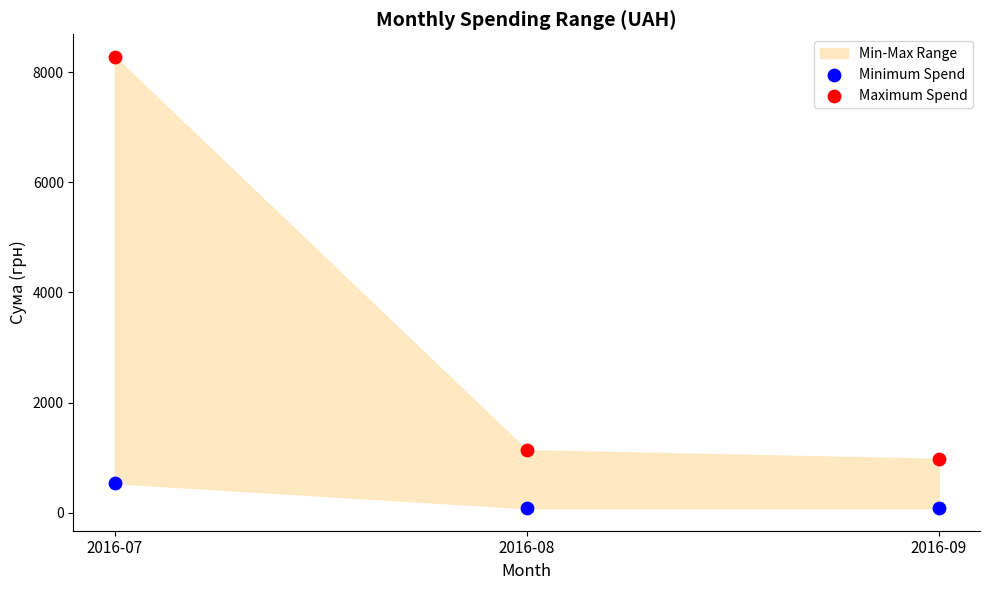

Which series contains the highest Y value?

Maximum Spend